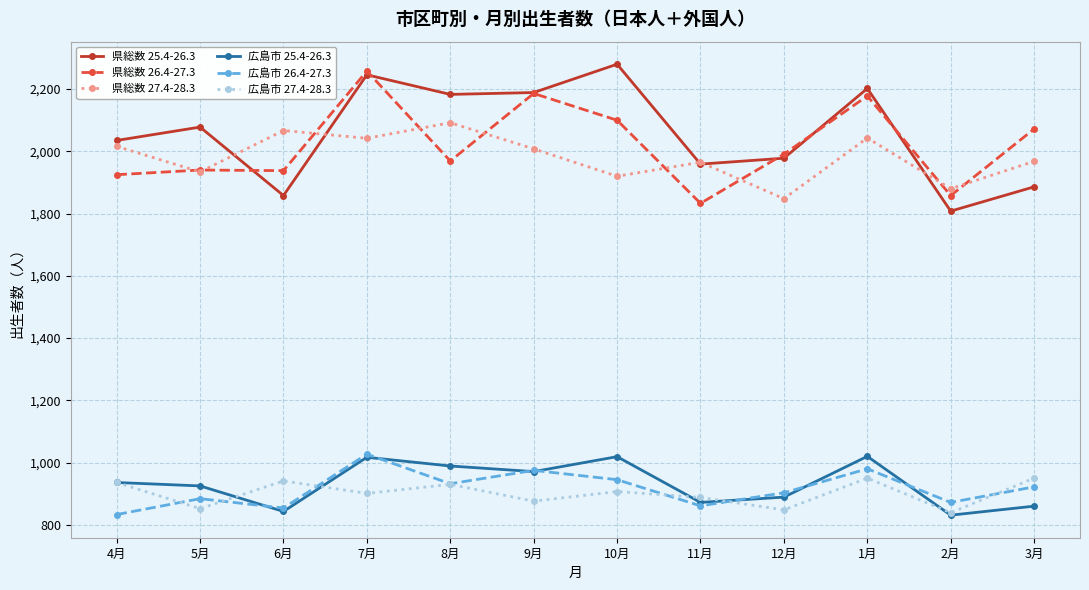

Where is the first local minimum for 県総数 27.4-28.3?

5月